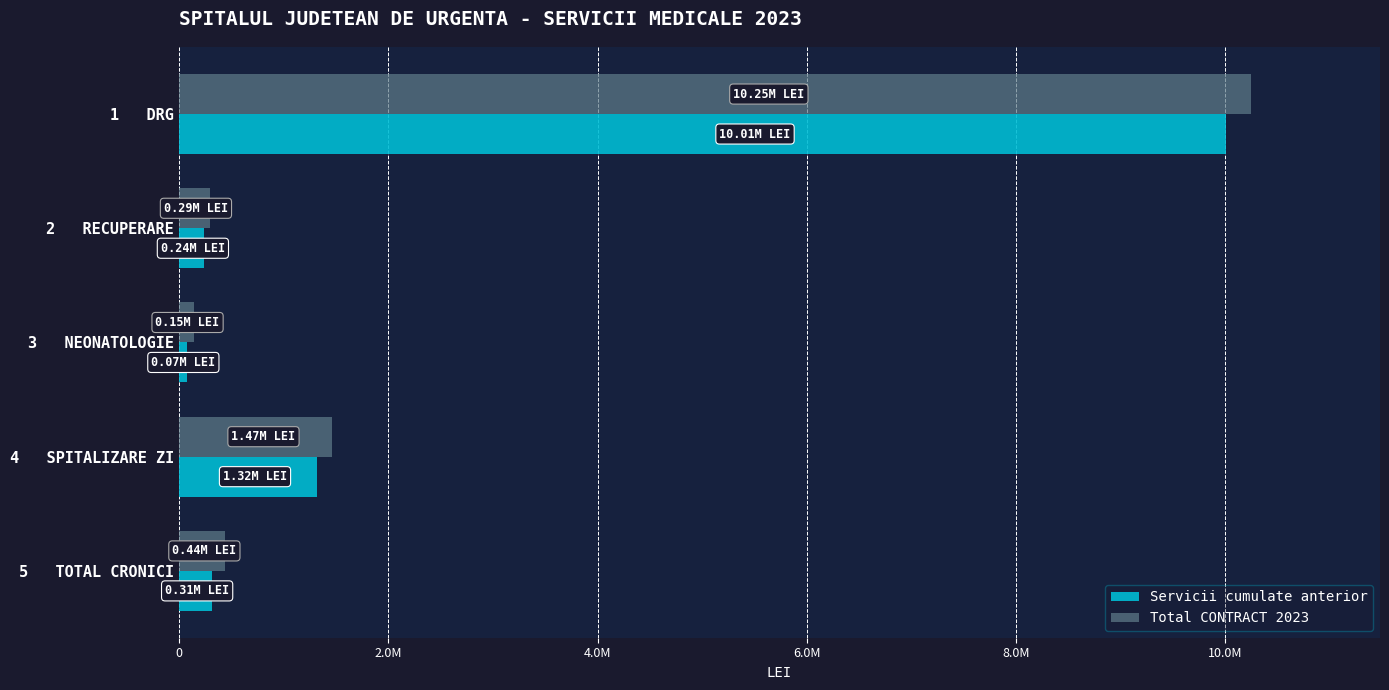

What are all the series names shown in the legend?

Servicii cumulate anterior, Total CONTRACT 2023